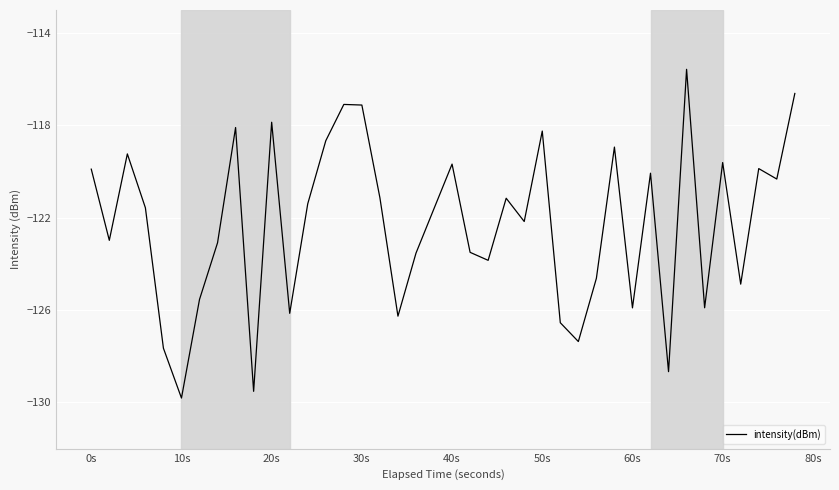

What is the minimum value shown in the chart?

-129.8